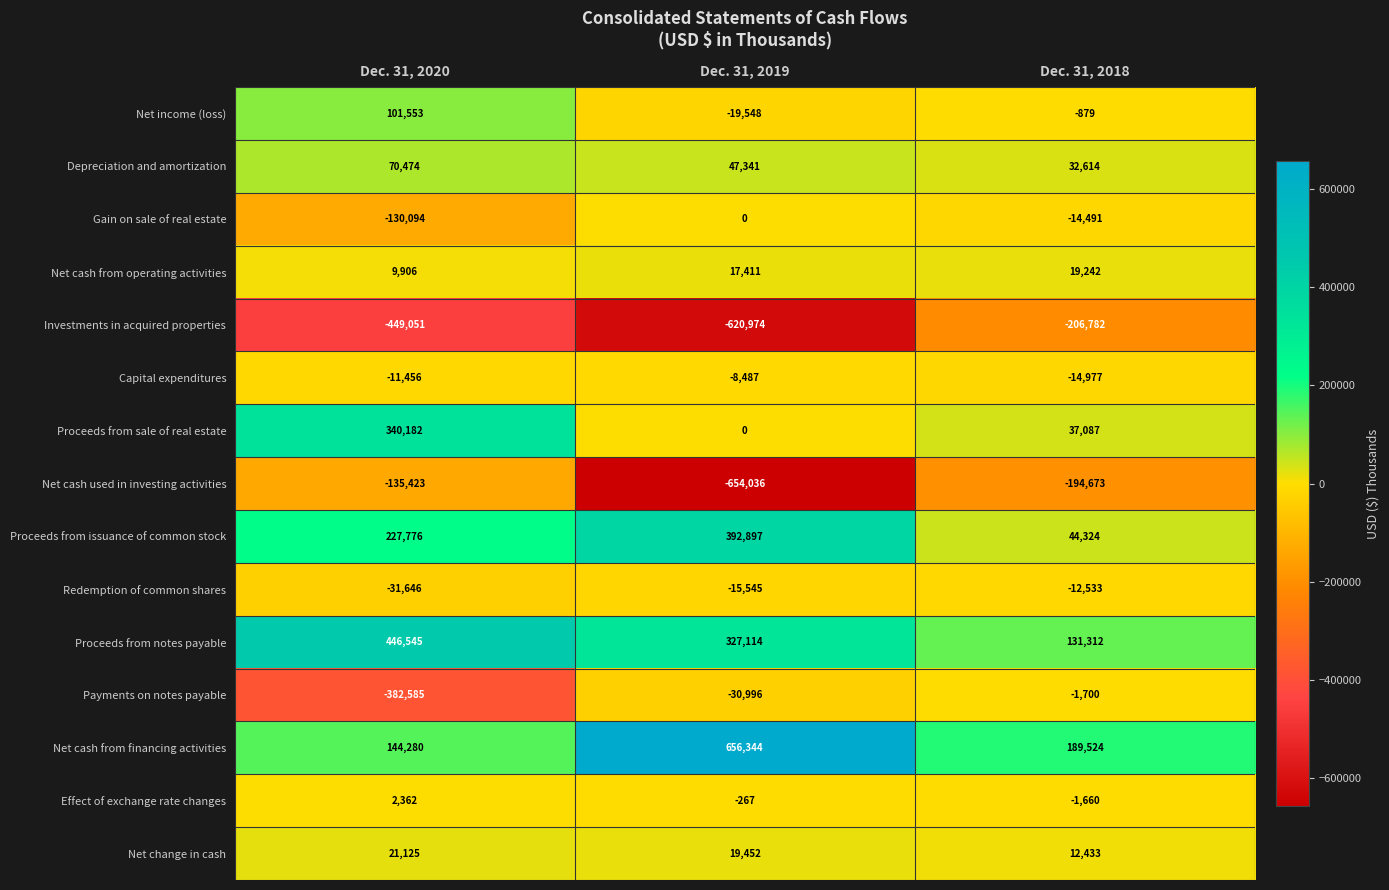

Count the Investments in acquired properties values in the range -620974 to -206782.

3